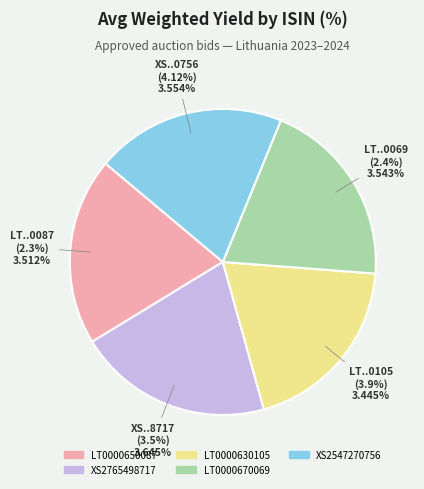

To the nearest percent, what is the average slice percentage?

4%